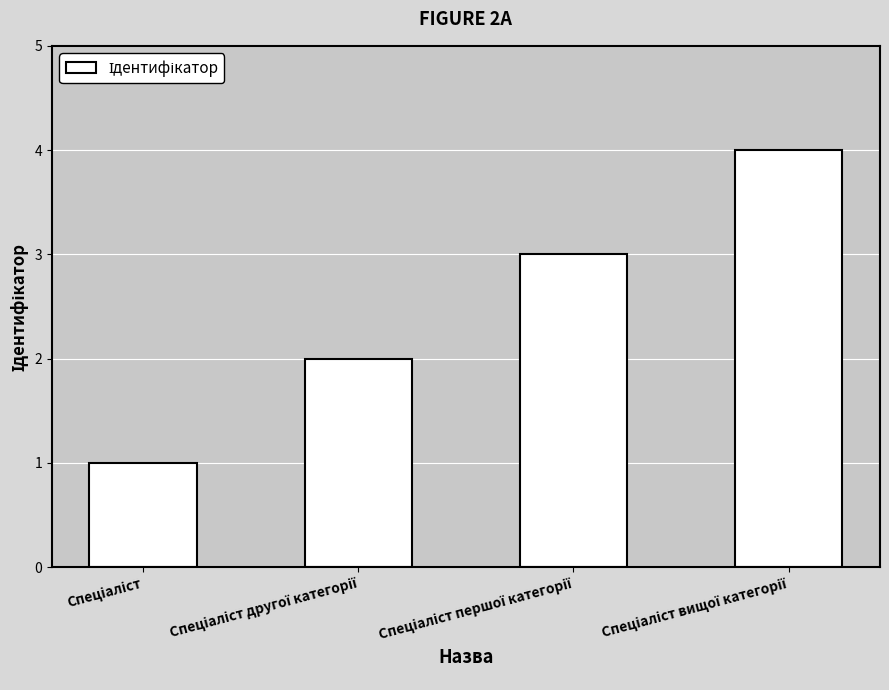

What is the greatest value displayed?

4